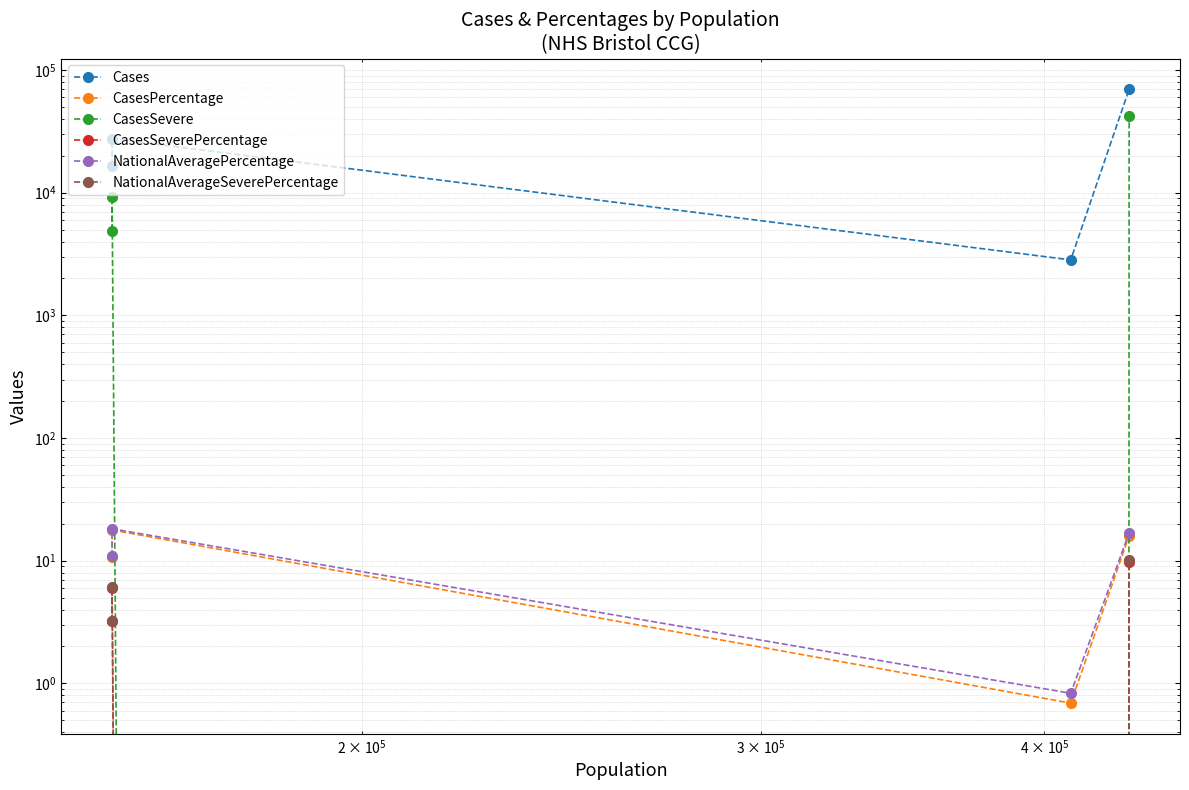

Count the number of categories in the chart.

4